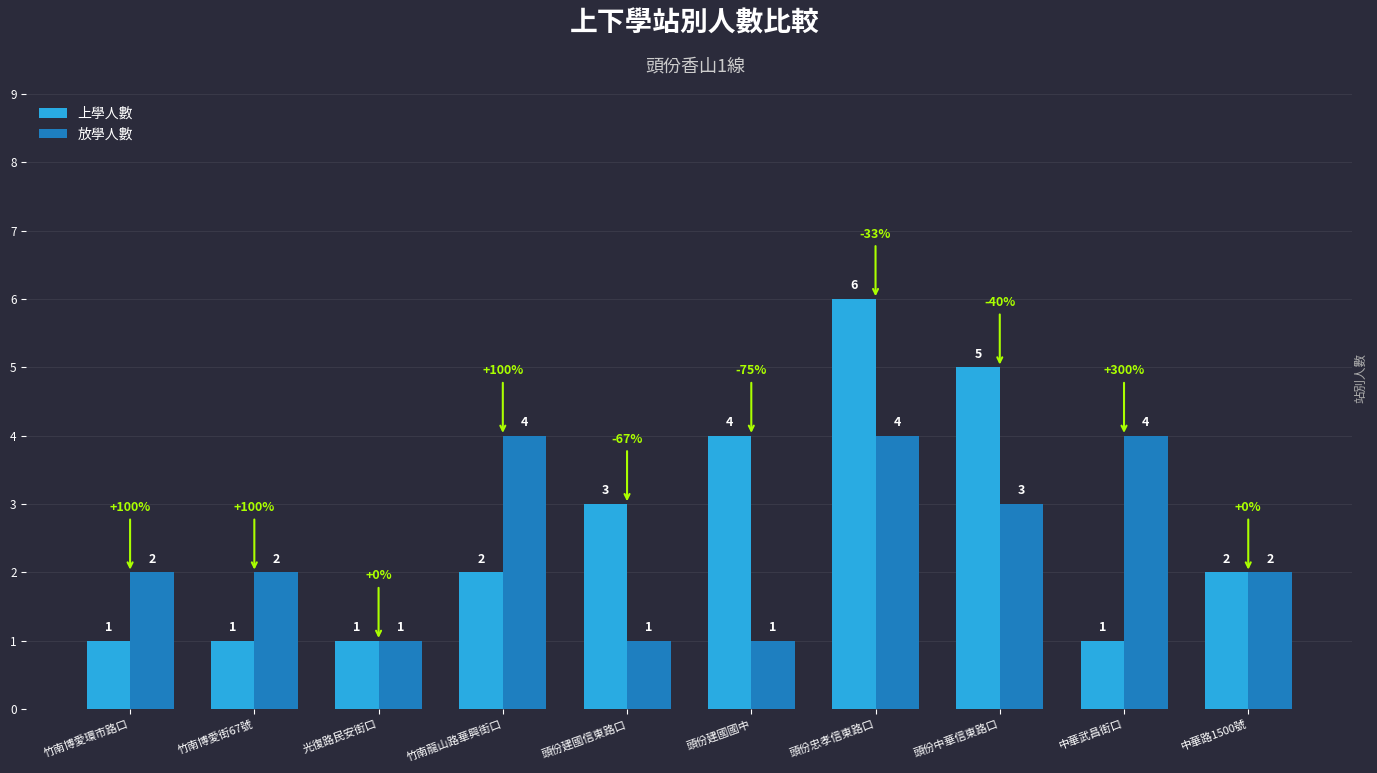

True or false: 放學人數 has a value of 4 at 竹南龍山路華興街口.

True